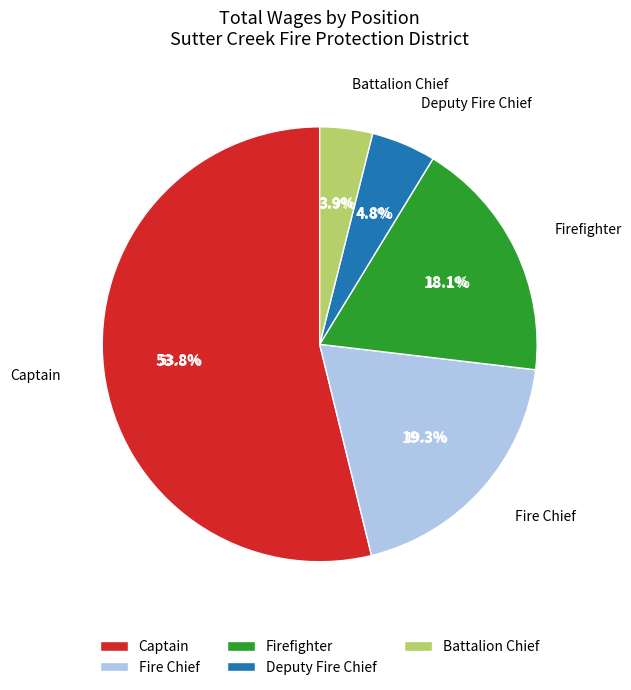

Approximately how many times larger is the value at Captain compared to Battalion Chief?

13.7